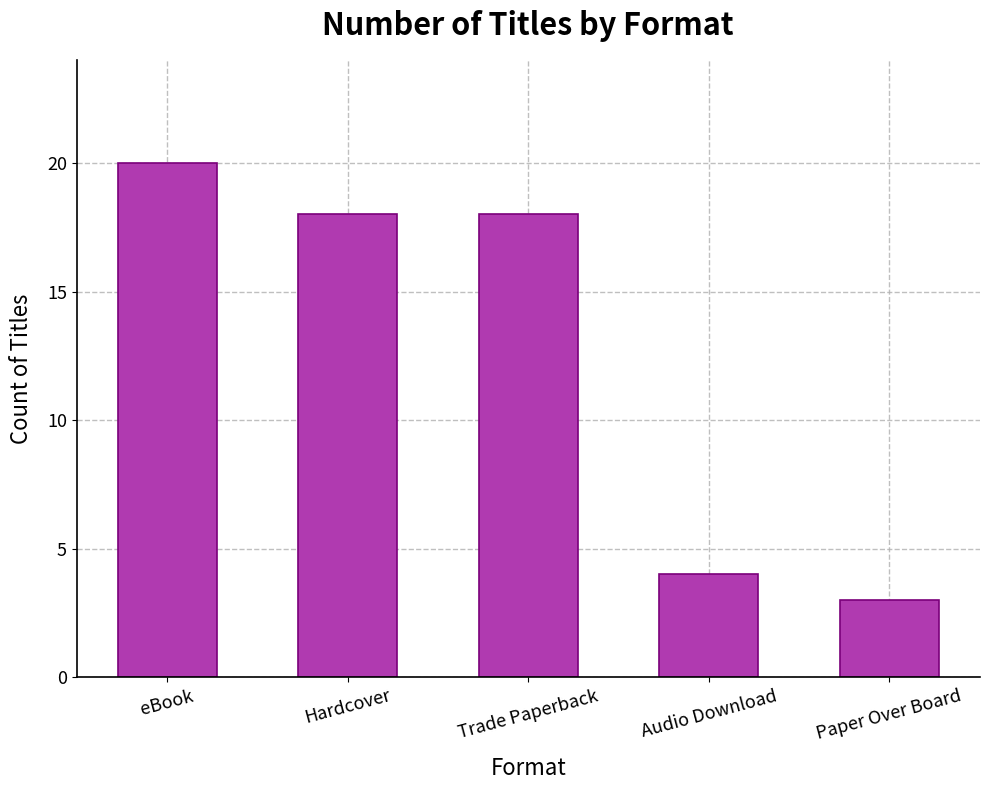

What is the label of the 5th bar from the right?

eBook